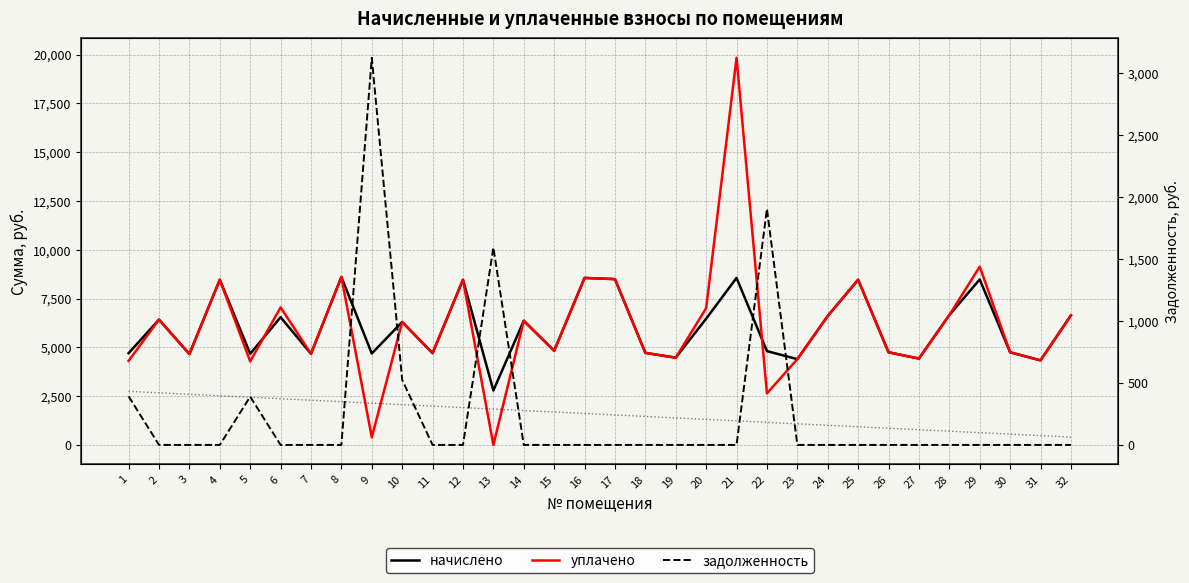

Is it true that начислено equals 4423.7 at 27?

True